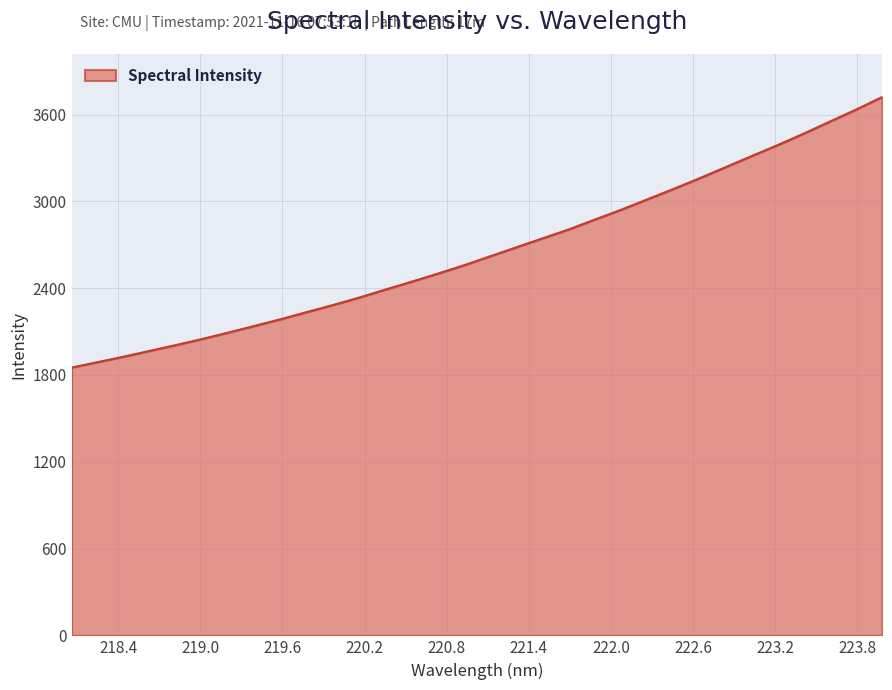

What is the maximum value shown in the chart?

3721.1